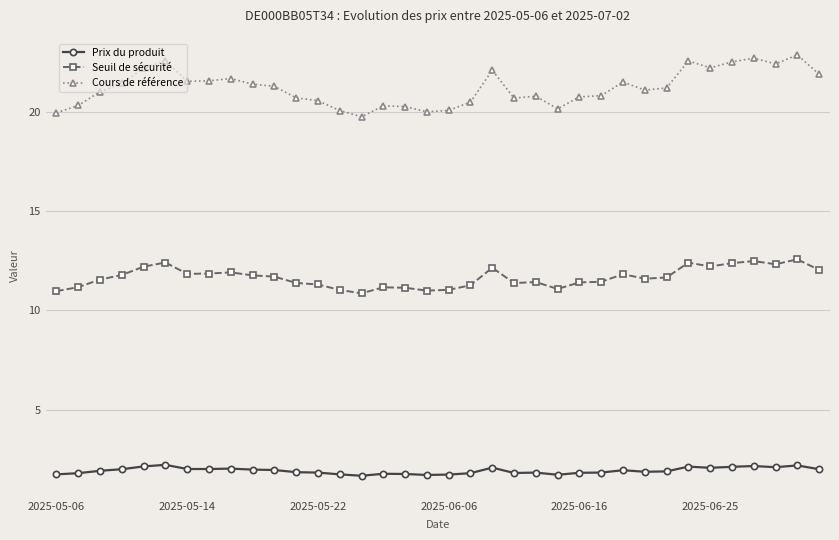

What is the maximum value shown in the chart?

22.9